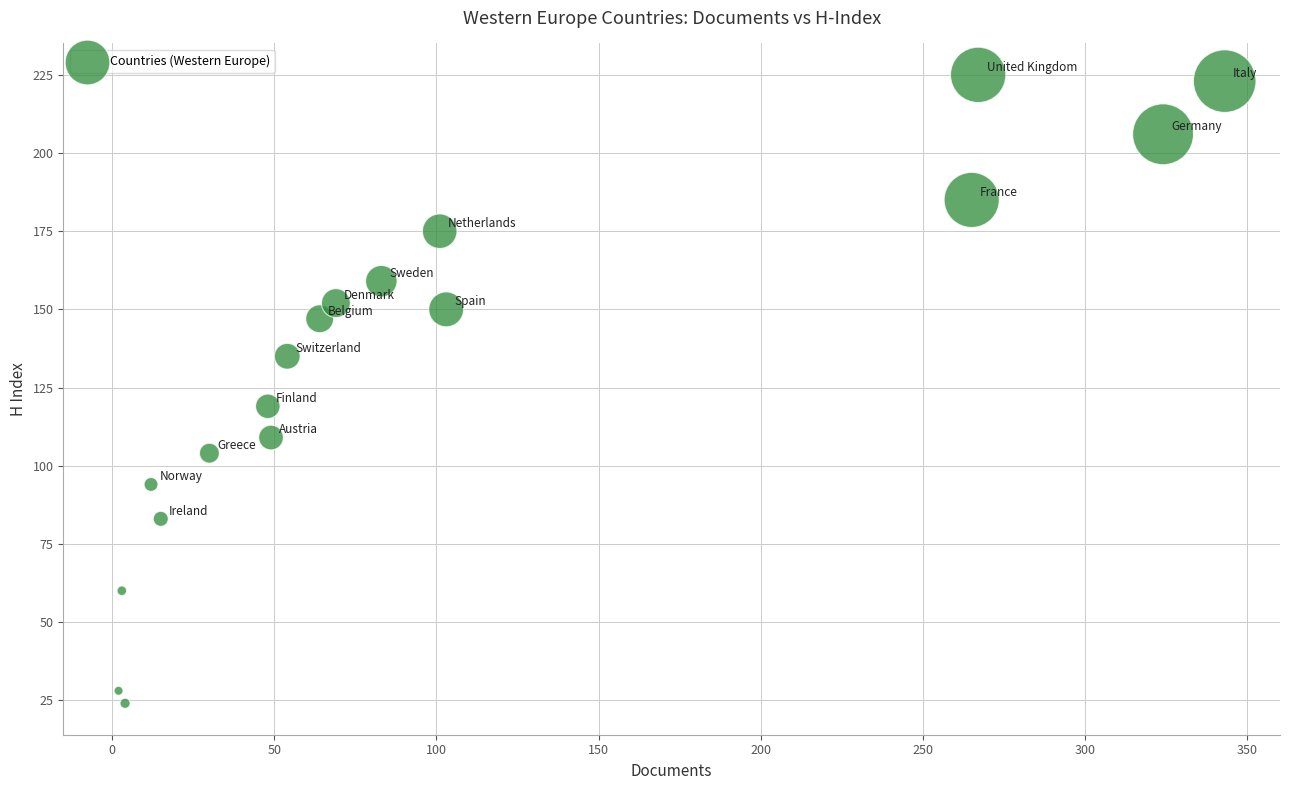

What is the range of Y values (max minus min)?

201